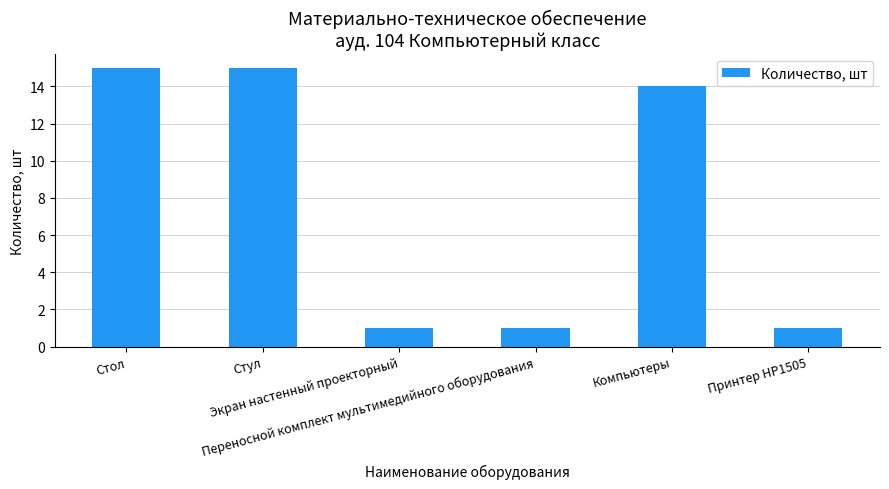

What is the difference between the maximum and minimum values?

14